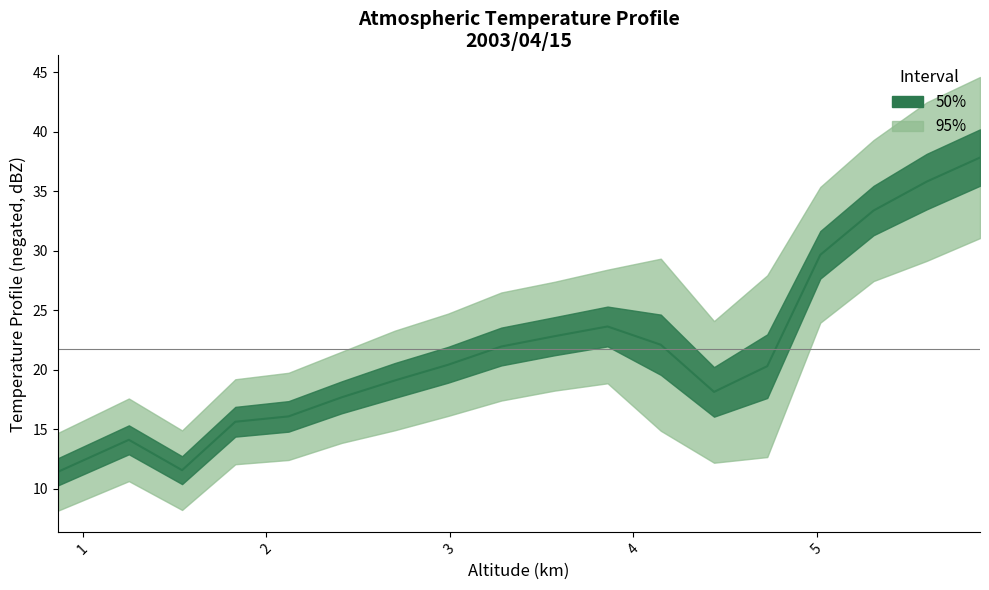

What is the difference between the maximum and minimum values?

26.4